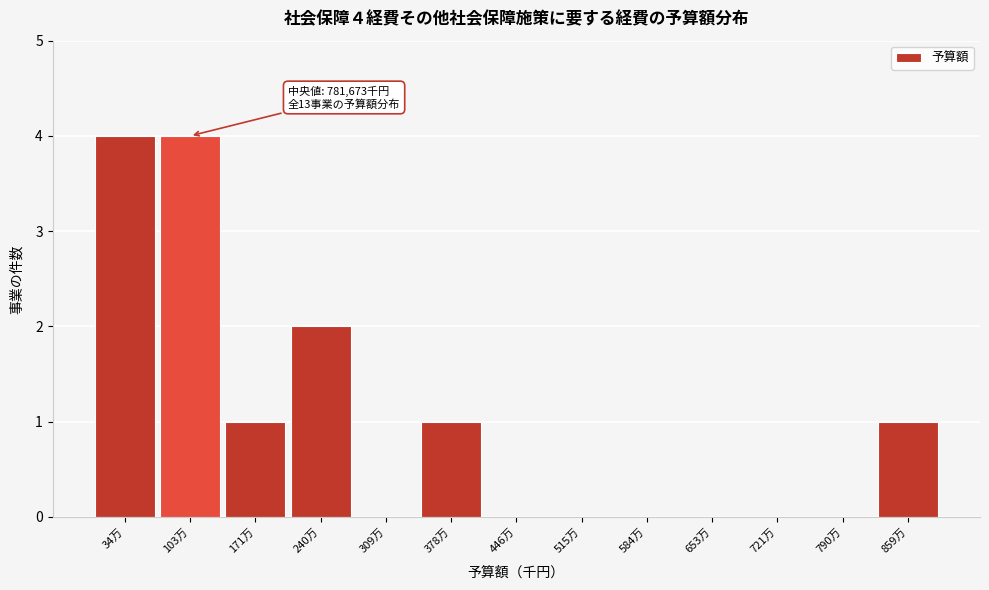

Reading left to right, list all the values displayed in this chart.

34万=4	103万=4	171万=1	240万=2	309万=0	378万=1	446万=0	515万=0	584万=0	653万=0	721万=0	790万=0	859万=1